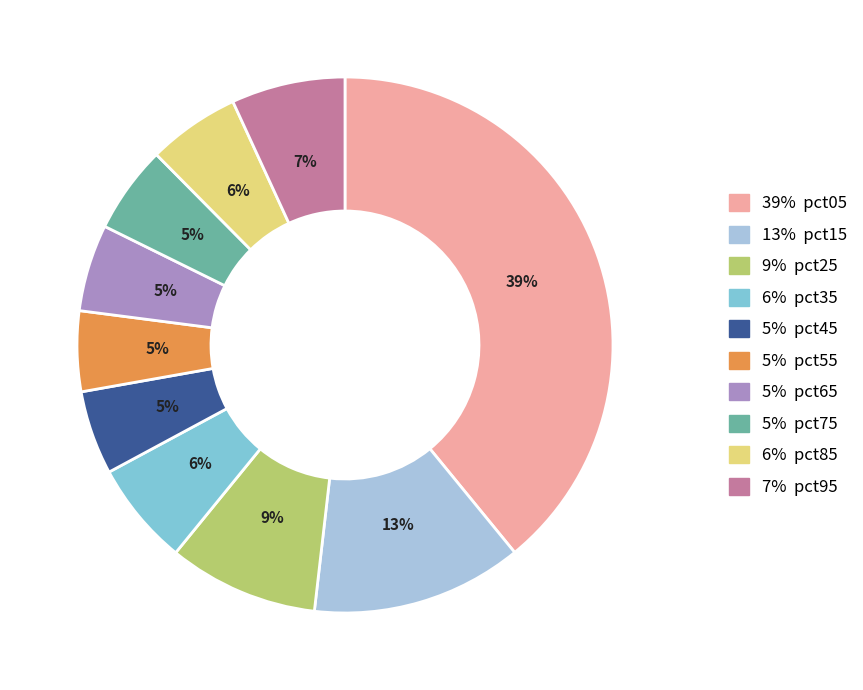

To the nearest percent, what is the average slice percentage?

10%